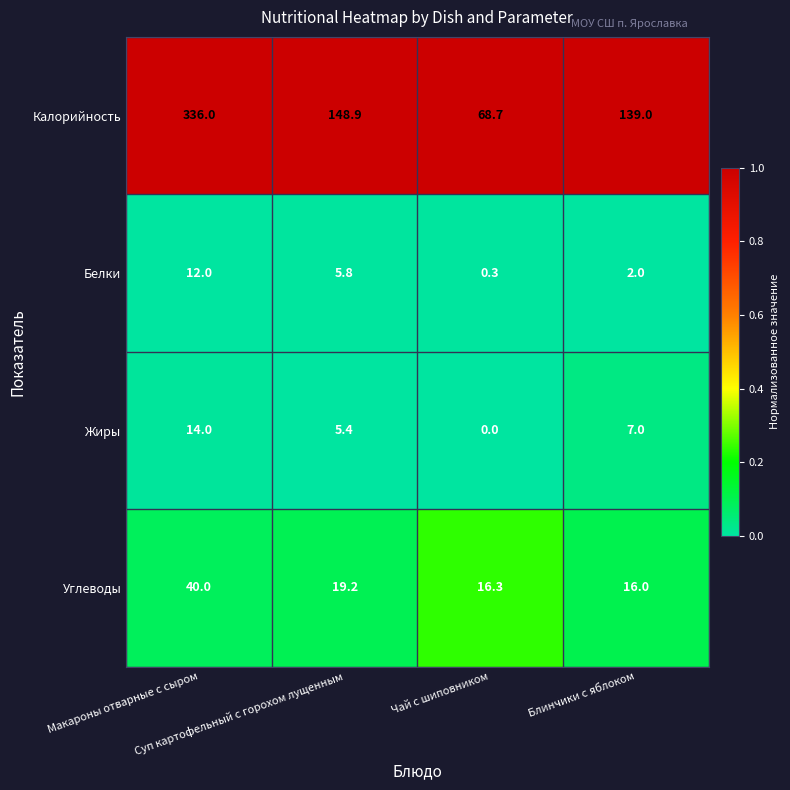

Which series has the widest spread of values?

Калорийность